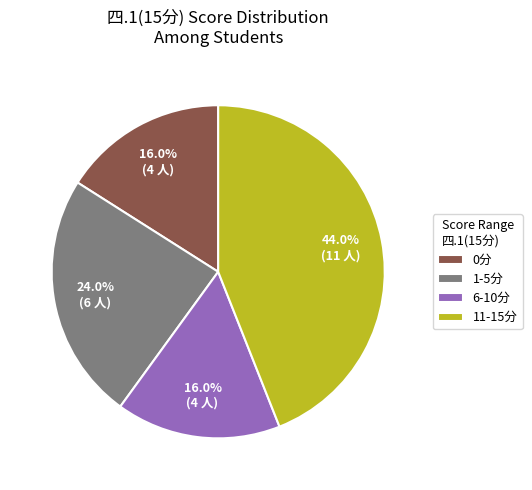

Is the sum of 6-10分 and 0分 greater than half?

No